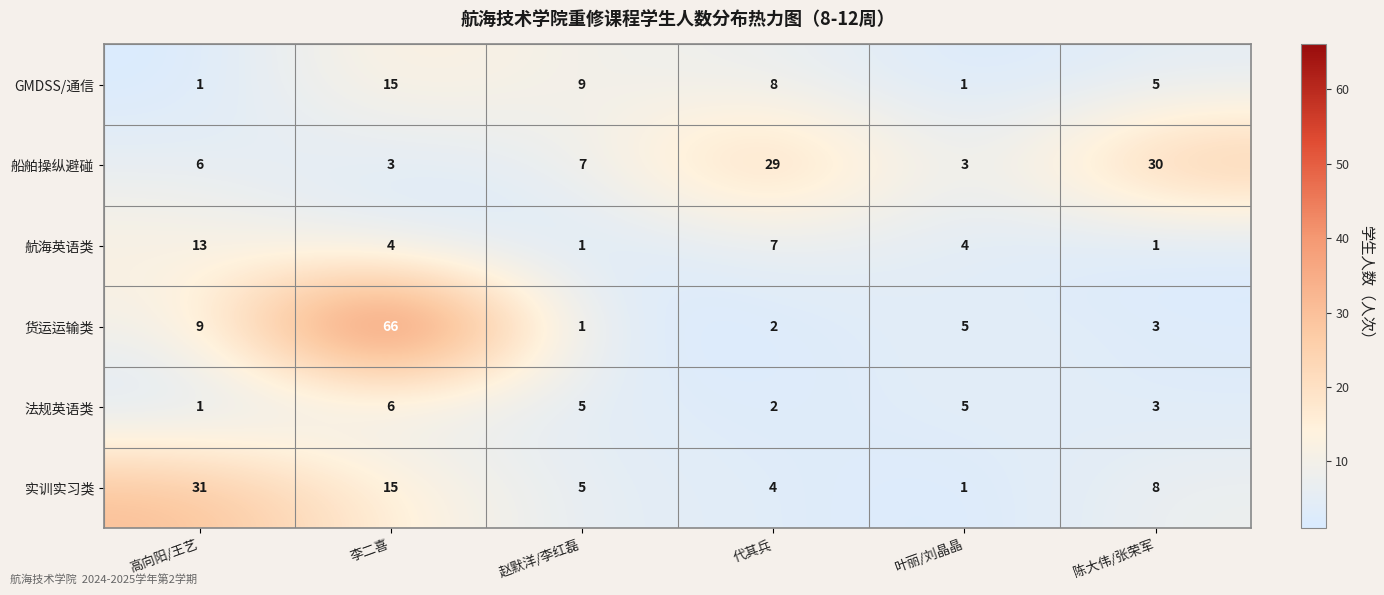

What is the approximate value of 法规英语类 at 李二喜?

6